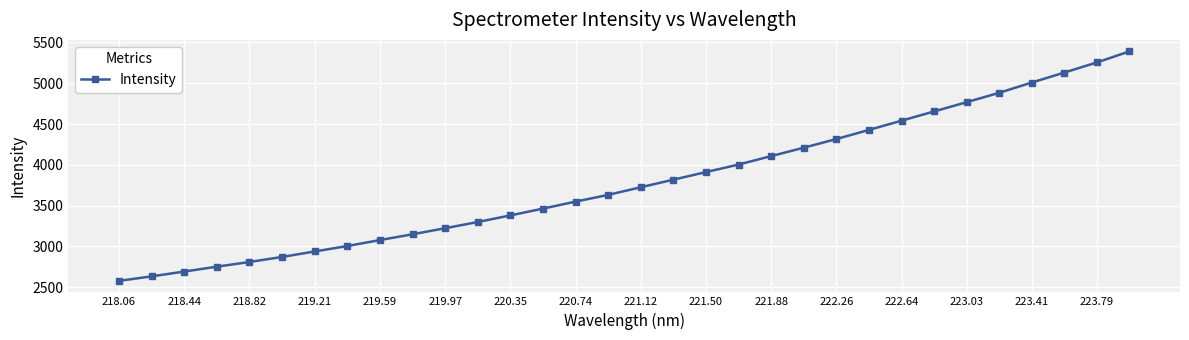

What is the average value?

3788.1